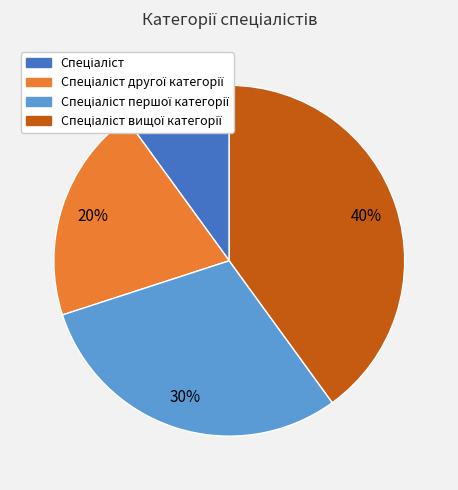

How many slices are in this pie chart?

4